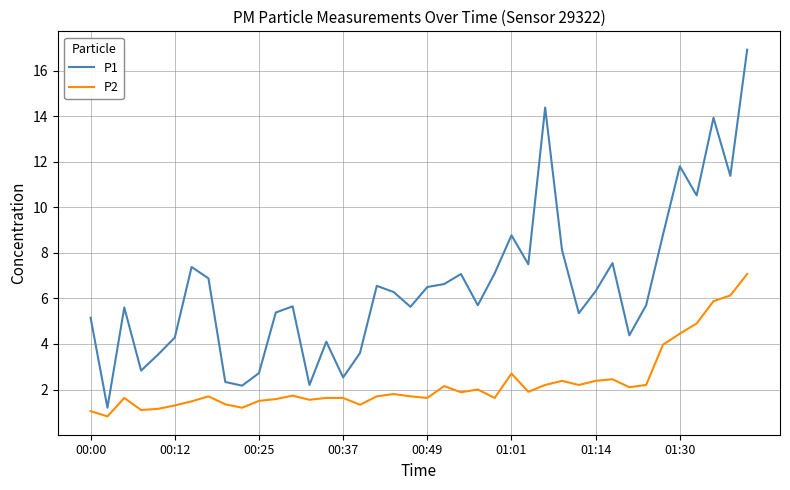

True or false: P1 and P2 intersect in this chart.

False